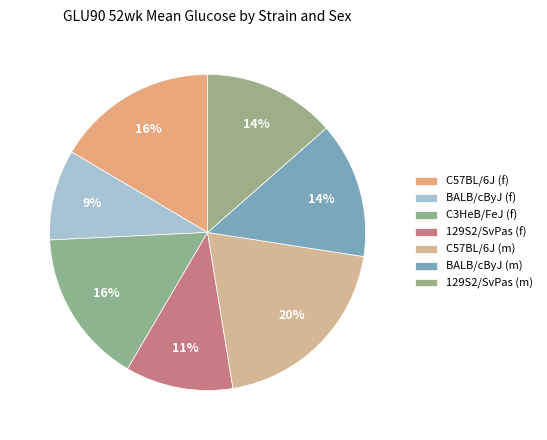

To the nearest percent, what percentage of the pie is C57BL/6J (f)?

16%